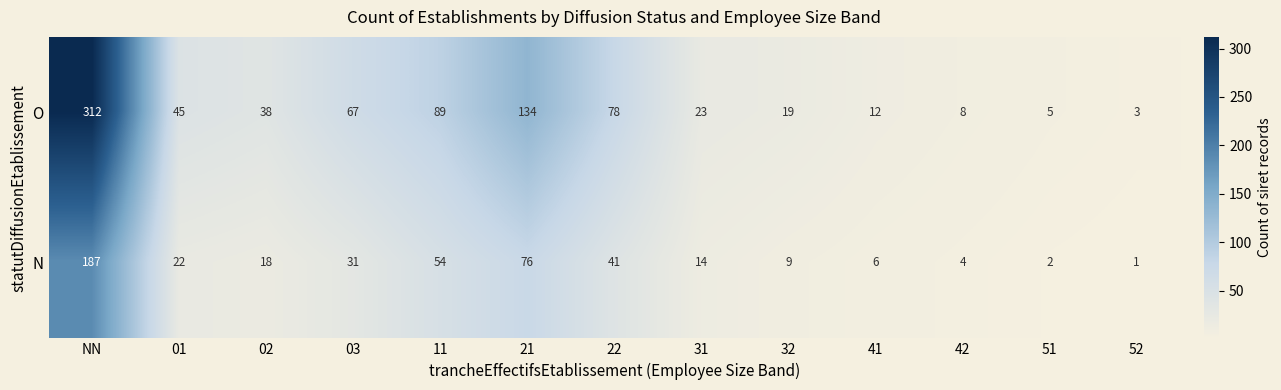

Reading left to right, transcribe all the data shown in this chart.

O: 312	45	38	67	89	134	78	23	19	12	8	5	3
N: 187	22	18	31	54	76	41	14	9	6	4	2	1